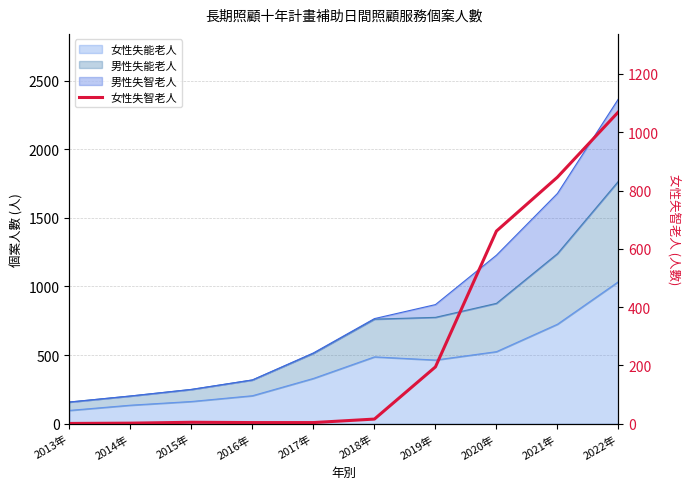

True or false: there are more than 2 points higher than both neighbors.

False